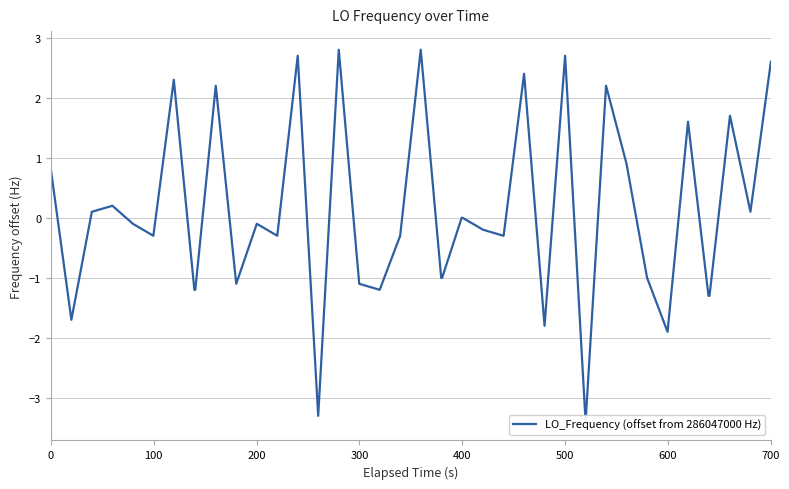

How many interior local peaks (higher than both neighbors) does the data have?

12